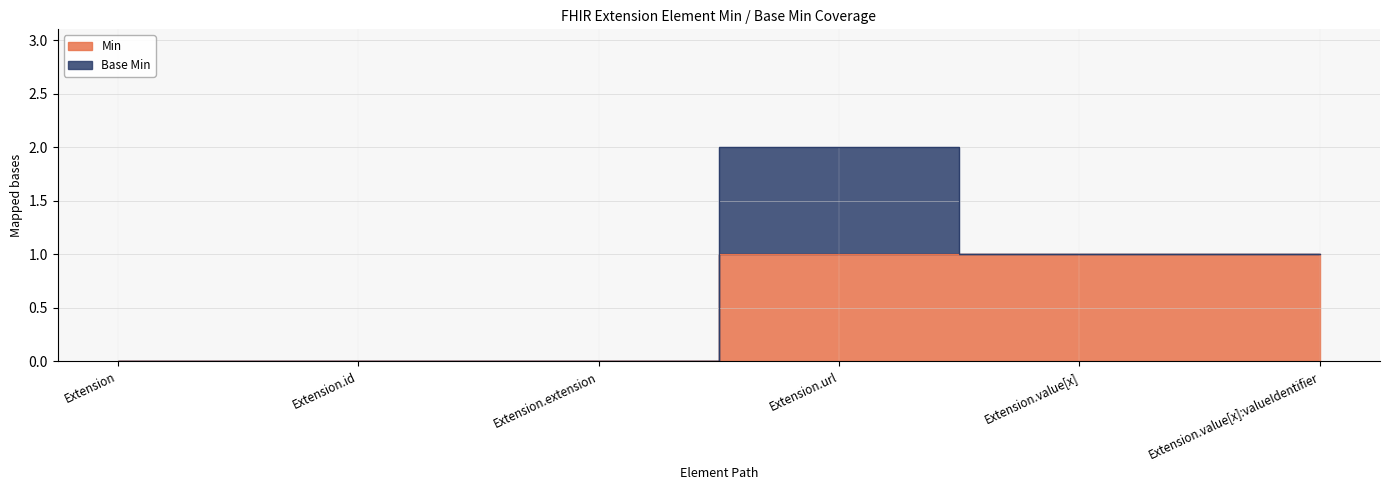

How many positive values are there?

3